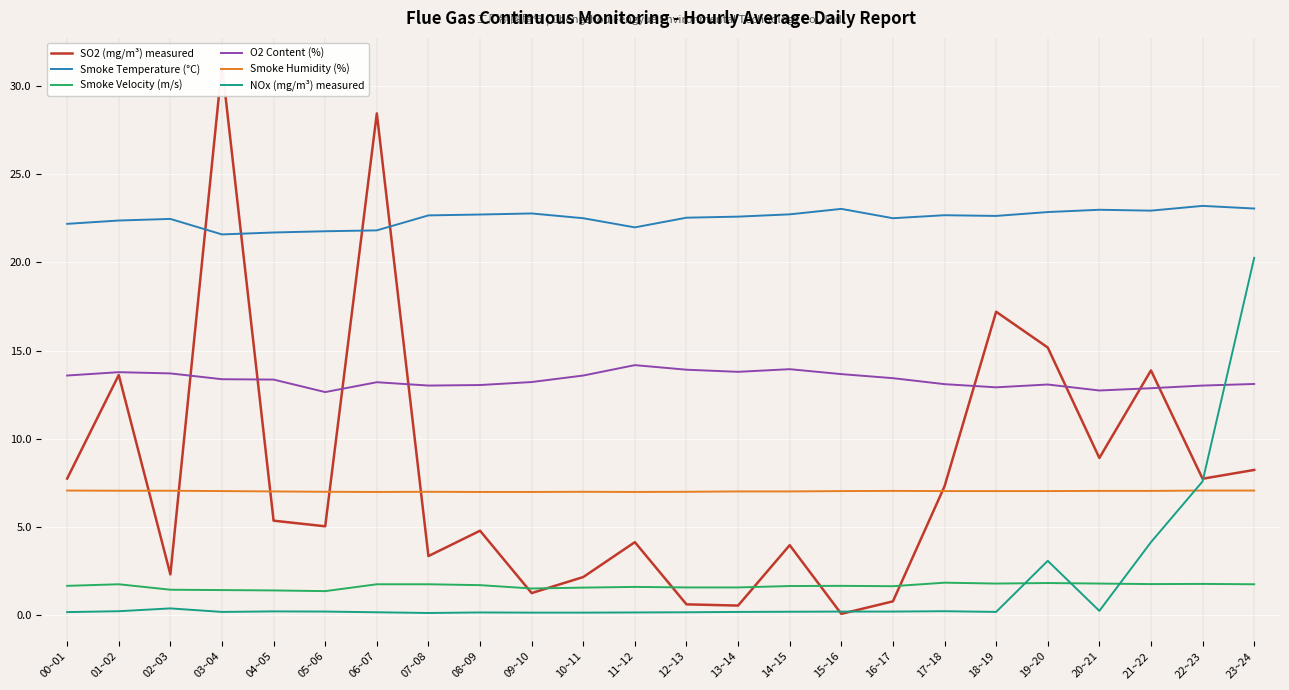

The value of SO2 (mg/m³) measured at 19~20 is 9.0. True or false?

False